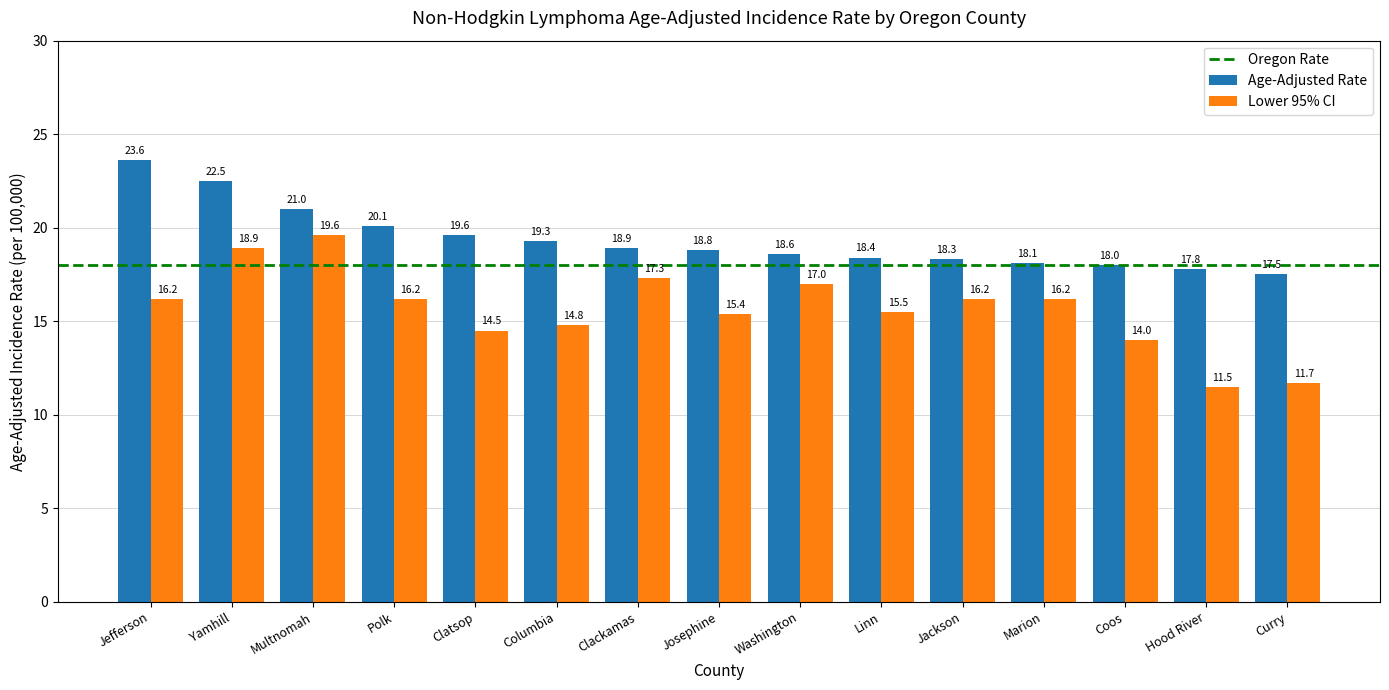

What is the difference between the maximum and minimum values in the Age-Adjusted Rate series?

6.1